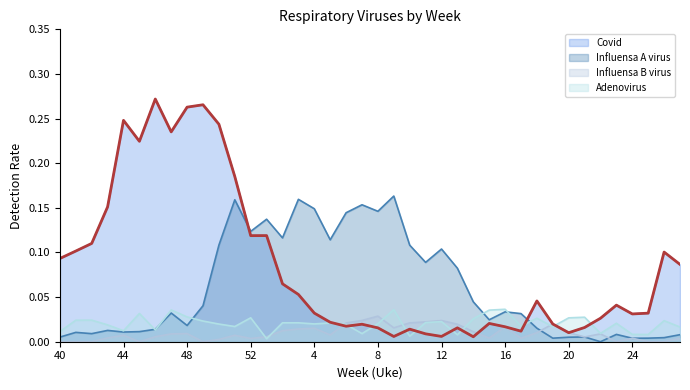

What position from the left is 10?

23